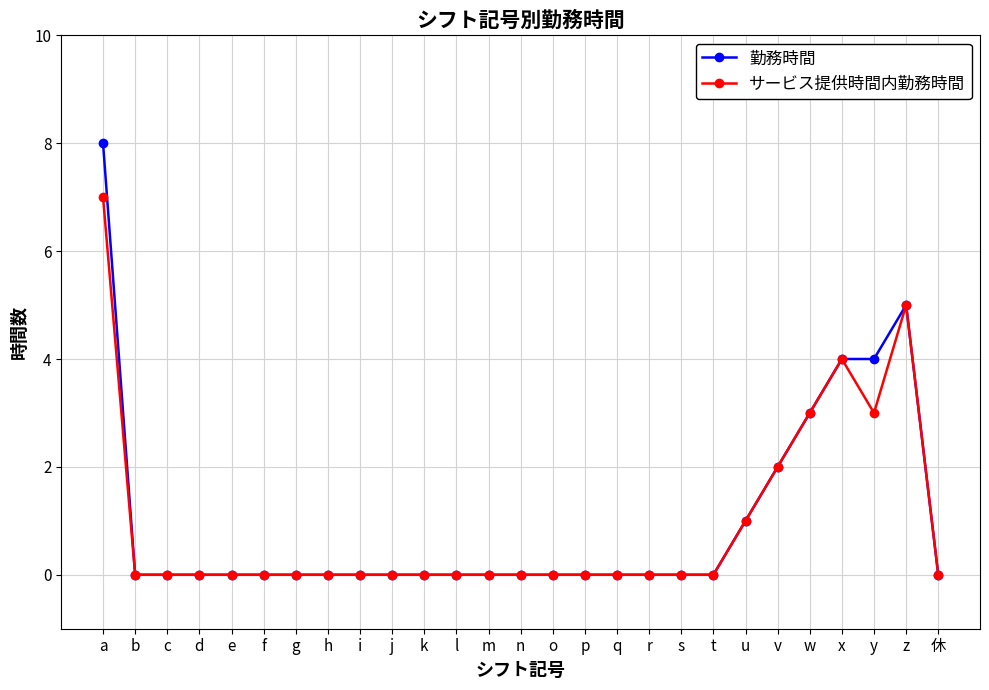

True or false: サービス提供時間内勤務時間 has more than 1 points higher than both neighbors.

True